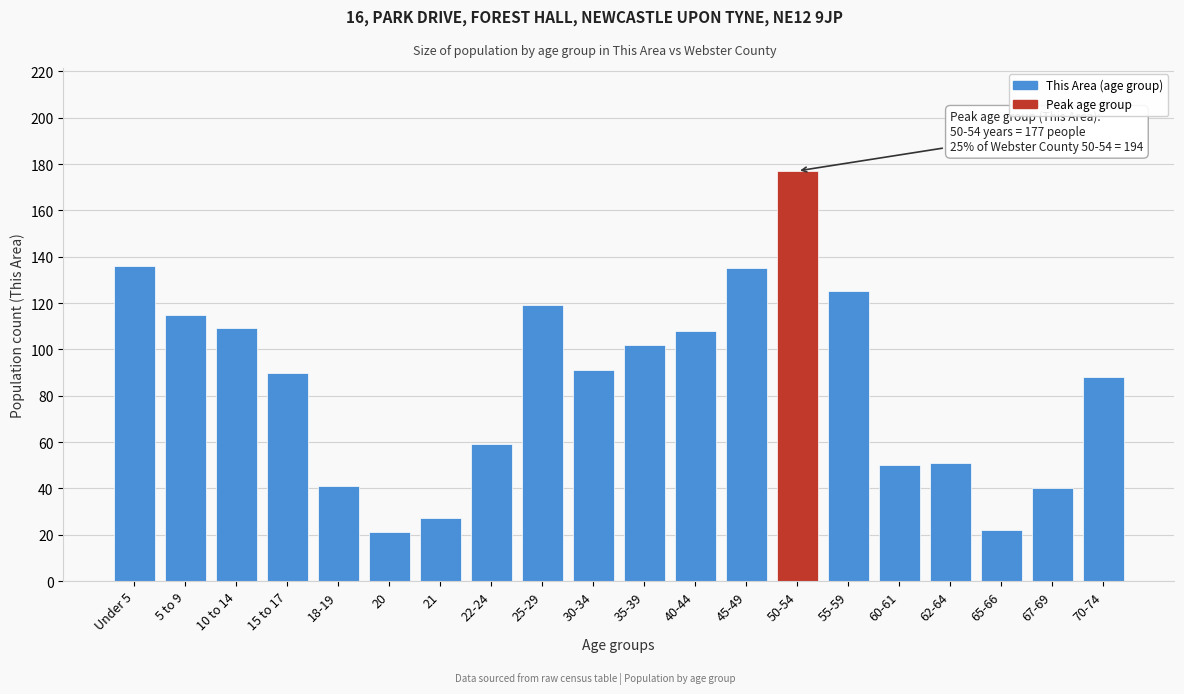

Reading right to left, list all the values displayed in this chart.

88	40	22	51	50	125	177	135	108	102	91	119	59	27	21	41	90	109	115	136